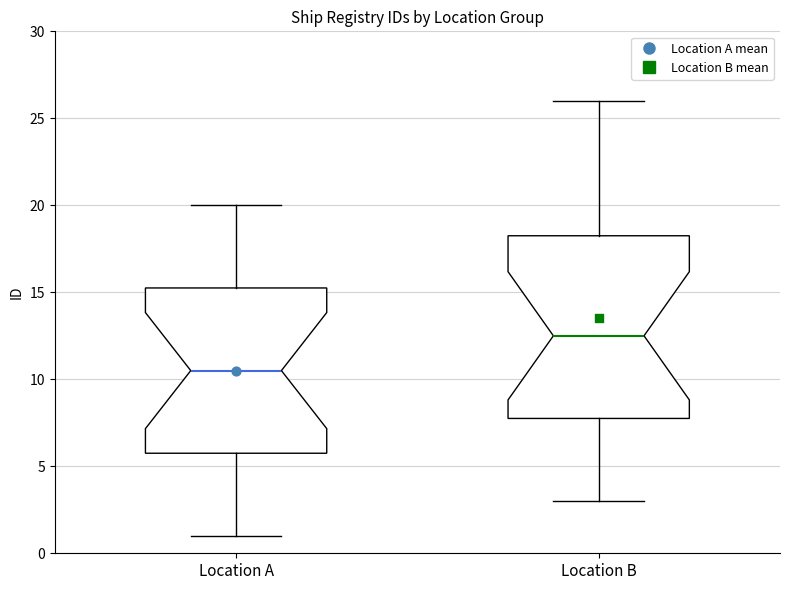

Comparing the boxes themselves (not the whiskers), which one is the tallest?

Location B